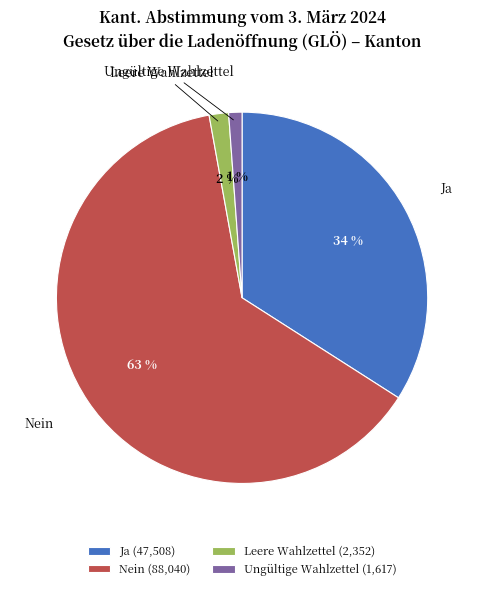

Rank the categories by value from lowest to highest.

Ungültige Wahlzettel, Leere Wahlzettel, Ja, Nein